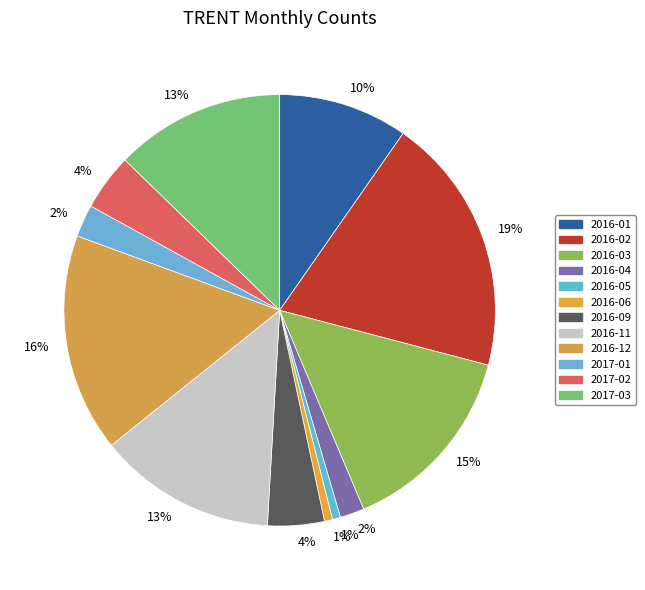

Is 2016-01 the majority of the pie?

No